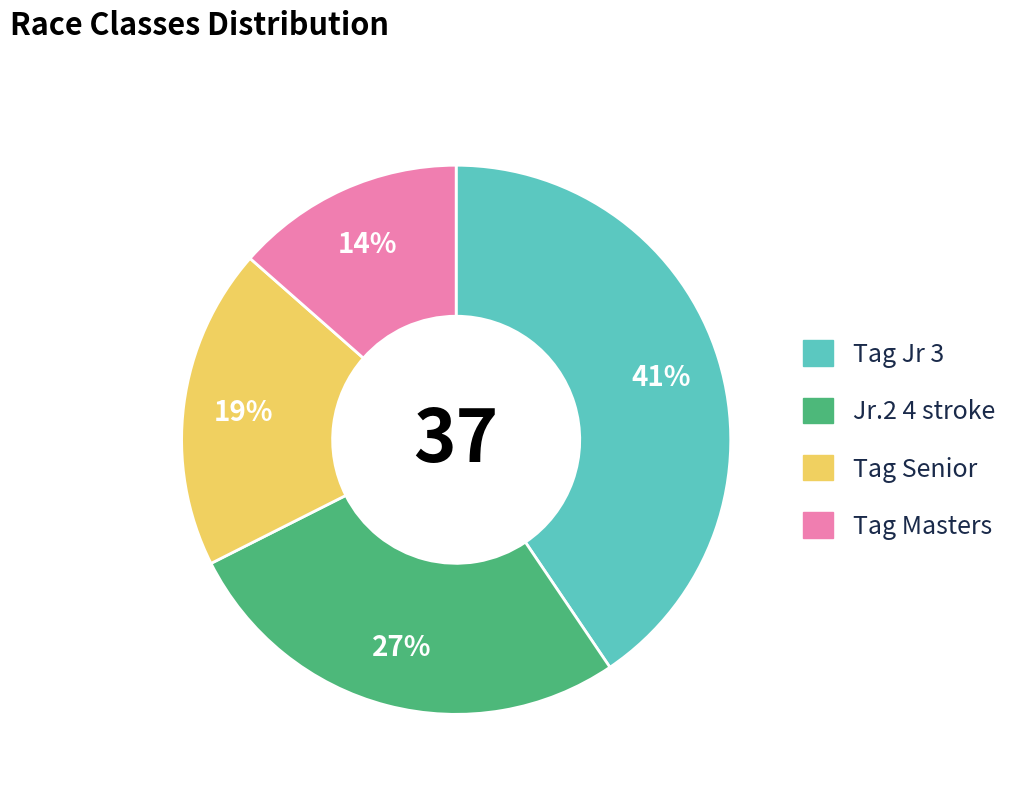

What is the ratio of the value at Jr.2 4 stroke to the value at Tag Jr 3?

0.7